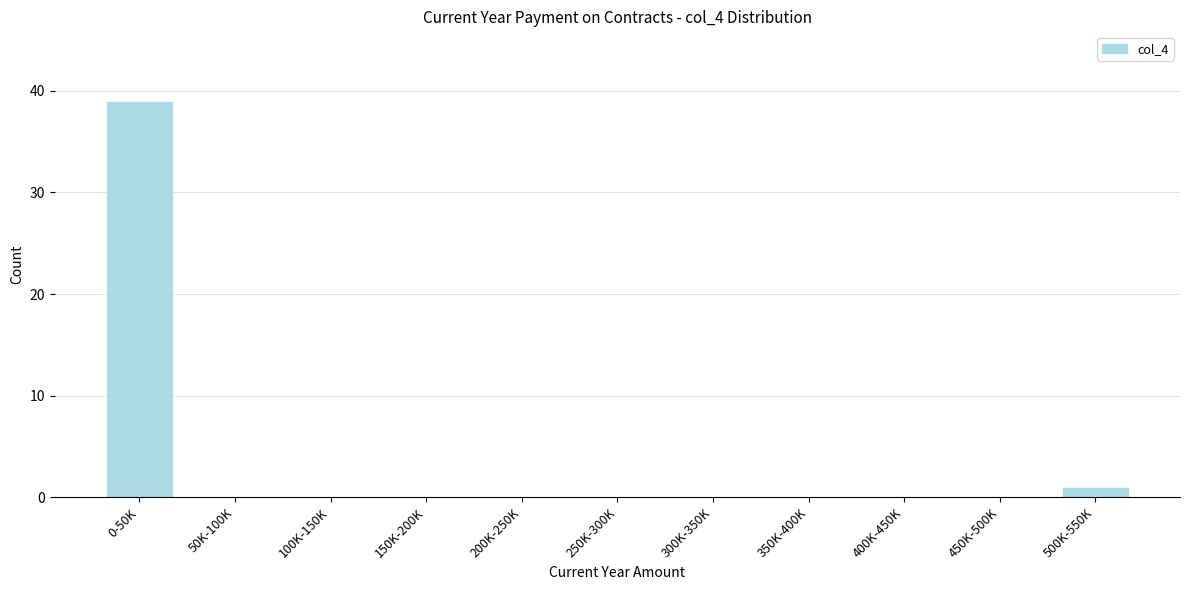

Reading right to left, transcribe all the data shown in this chart.

500K-550K=1	450K-500K=0	400K-450K=0	350K-400K=0	300K-350K=0	250K-300K=0	200K-250K=0	150K-200K=0	100K-150K=0	50K-100K=0	0-50K=39